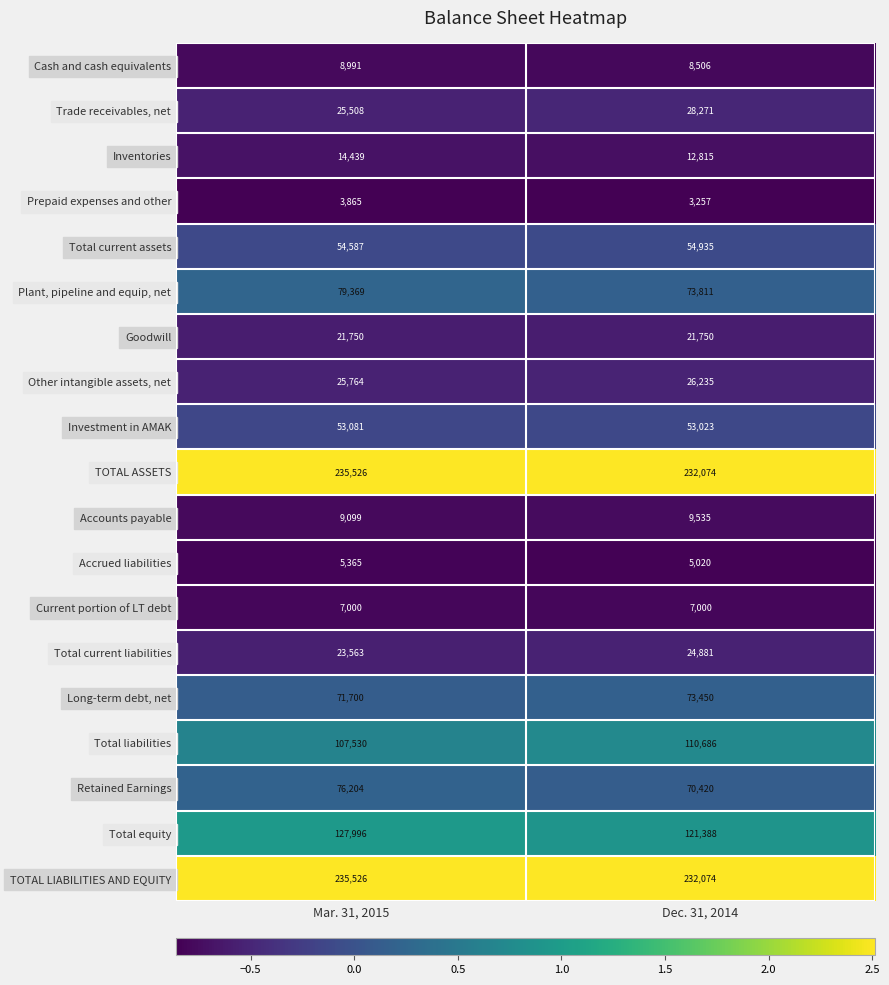

Count the number of categories in the chart.

2